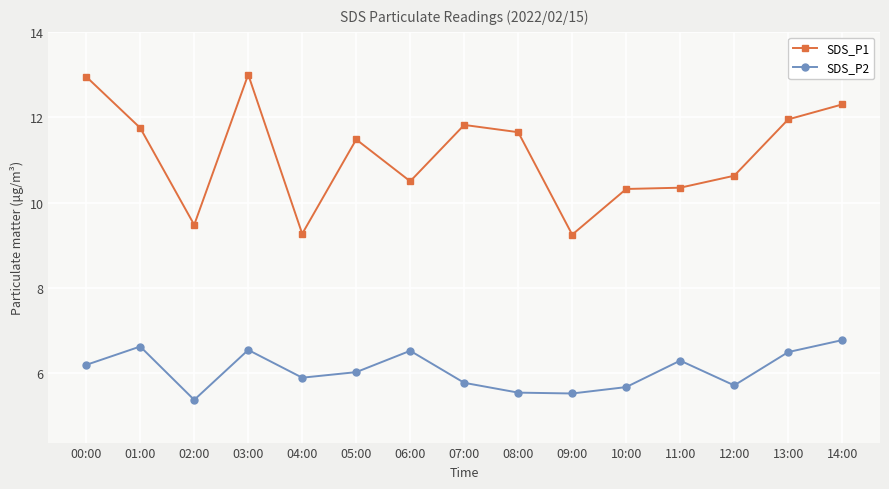

What position from the left is 03:00?

4